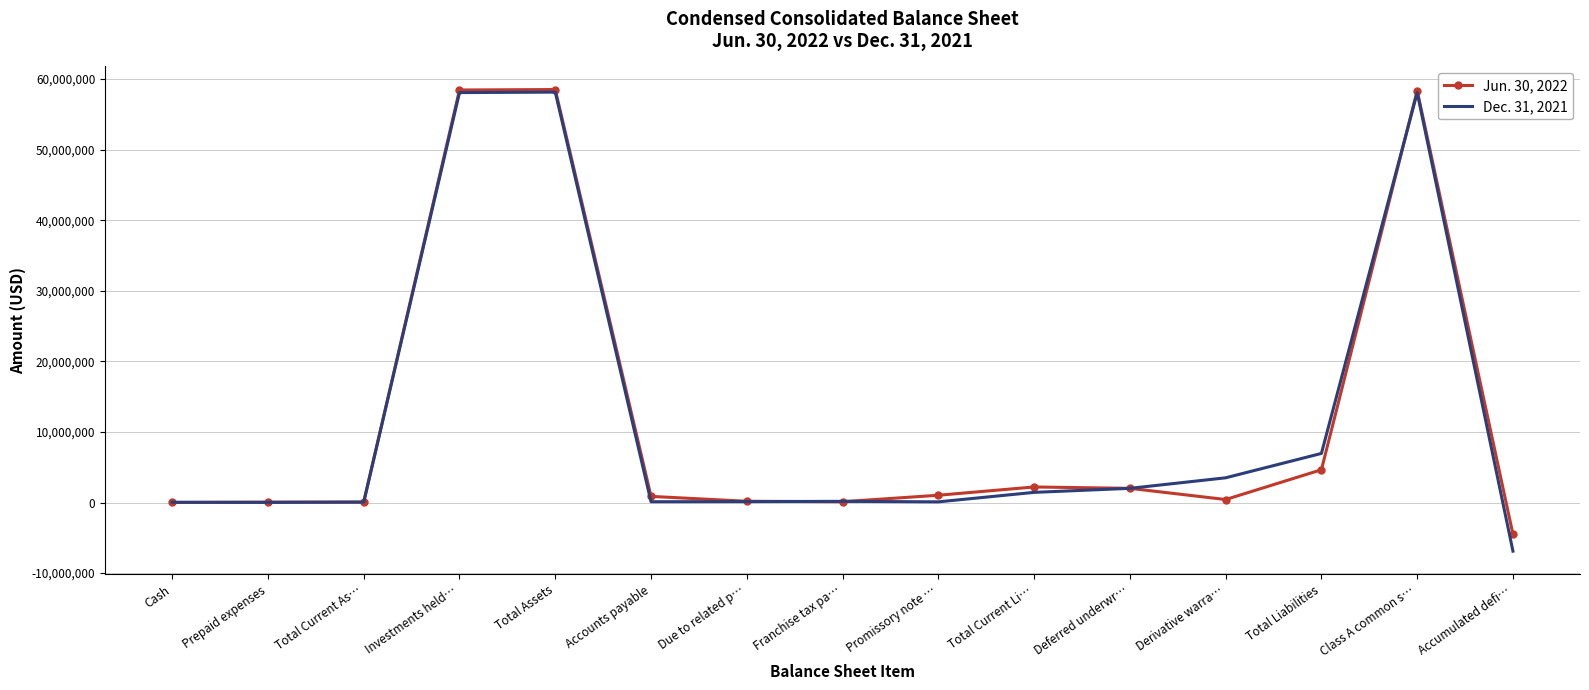

The value of Jun. 30, 2022 at Franchise tax pa… is 118070. True or false?

True